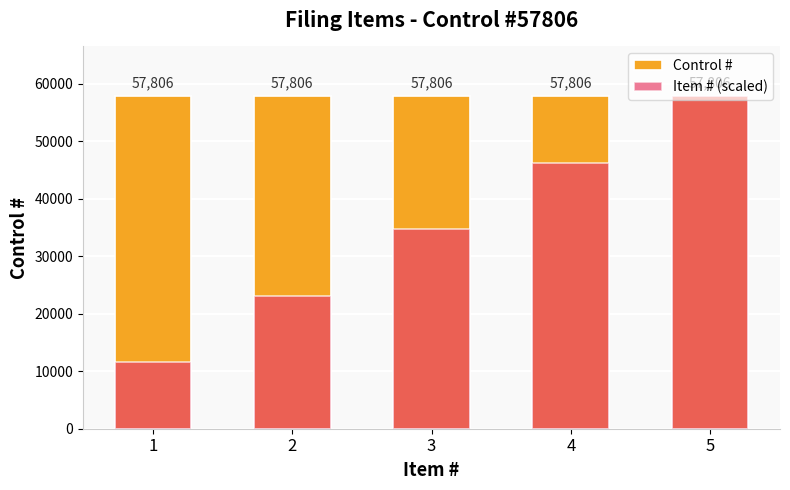

Reading left to right, extract all data points from this chart.

Control #: 57806.0	57806.0	57806.0	57806.0	57806.0
Item # (scaled): 11561.2	23122.4	34683.6	46244.8	57806.0